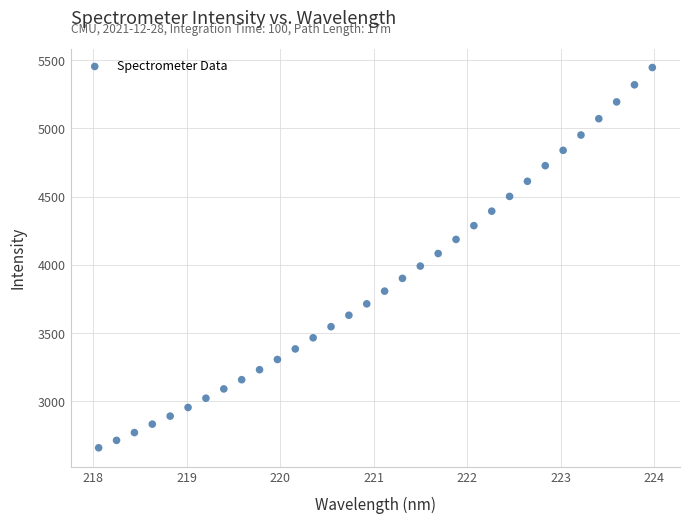

What is the range of Y values (max minus min)?

2787.5